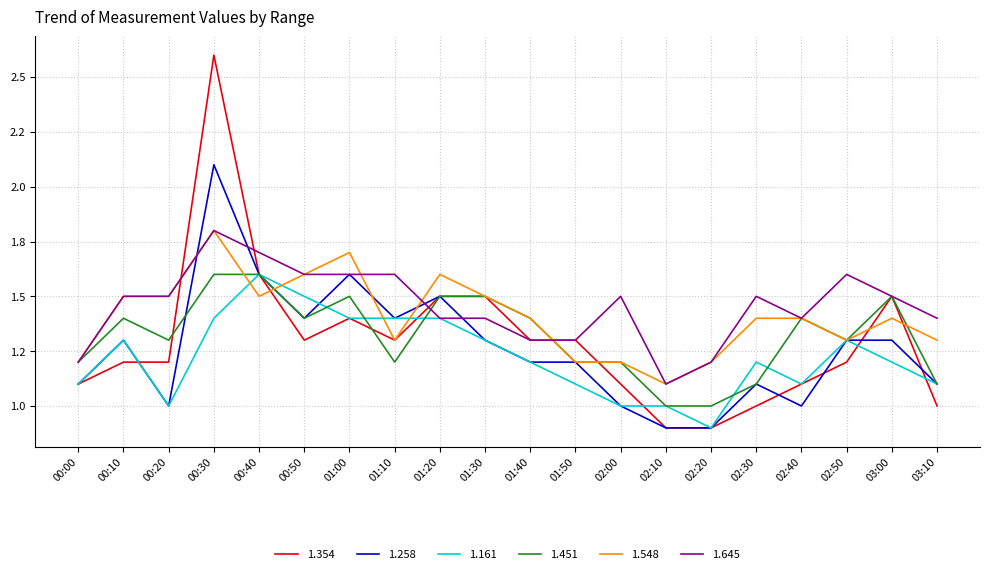

What is the label of the 11th point from the right?

01:30